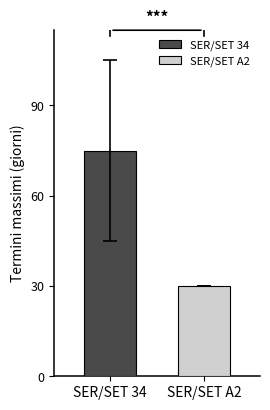

Are the bars horizontal?

No